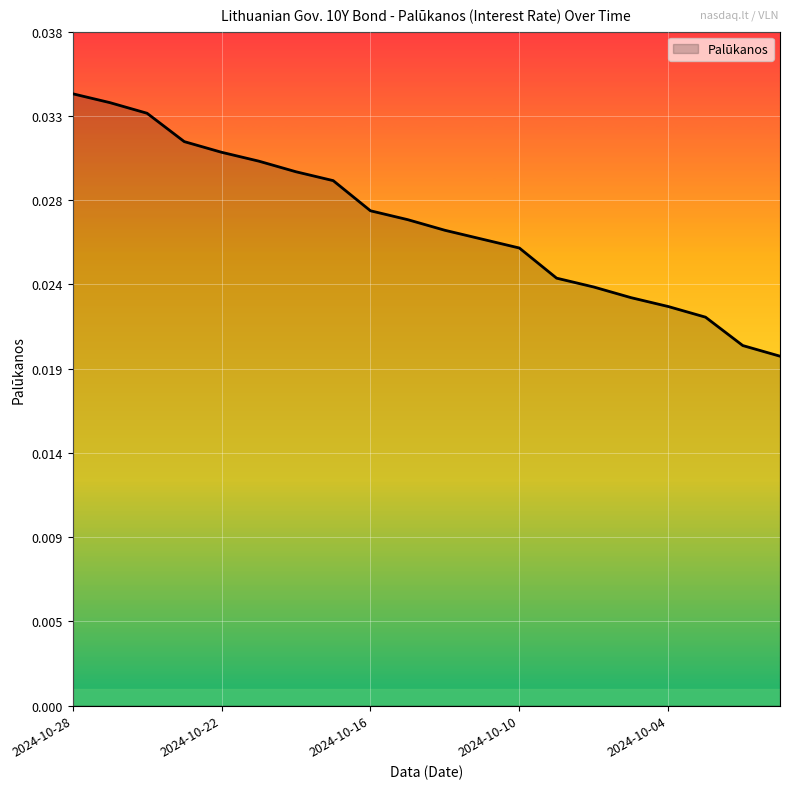

True or false: the data has more than 2 interior local peaks.

False